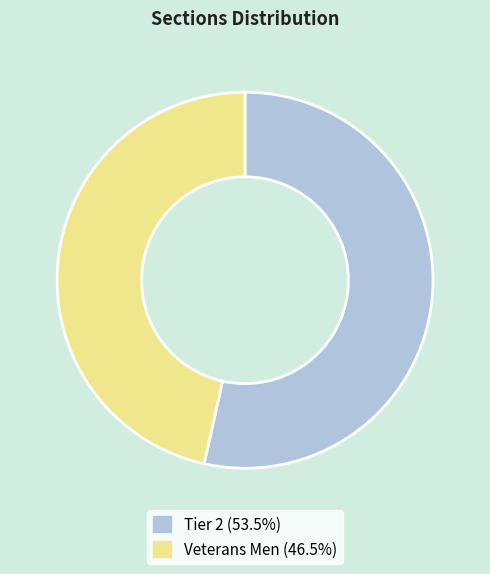

Rank the categories by value from lowest to highest.

Veterans Men, Tier 2